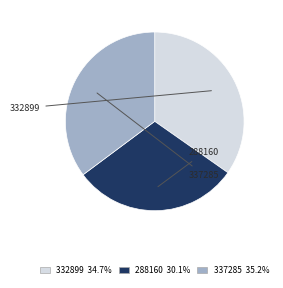

To the nearest percent, what percentage of the pie is 332899?

35%